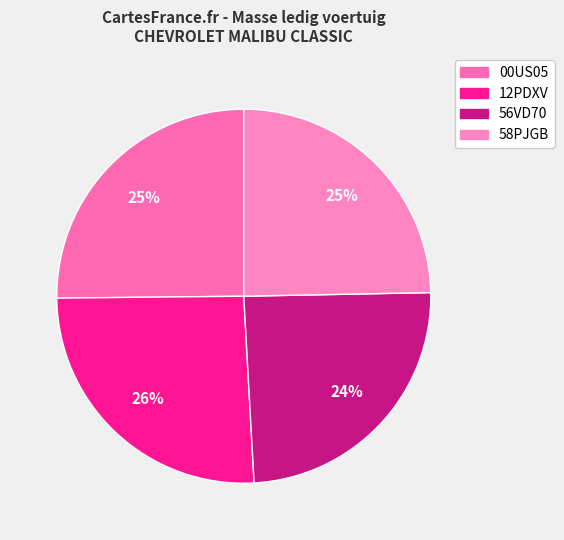

How many segments does this pie chart have?

4